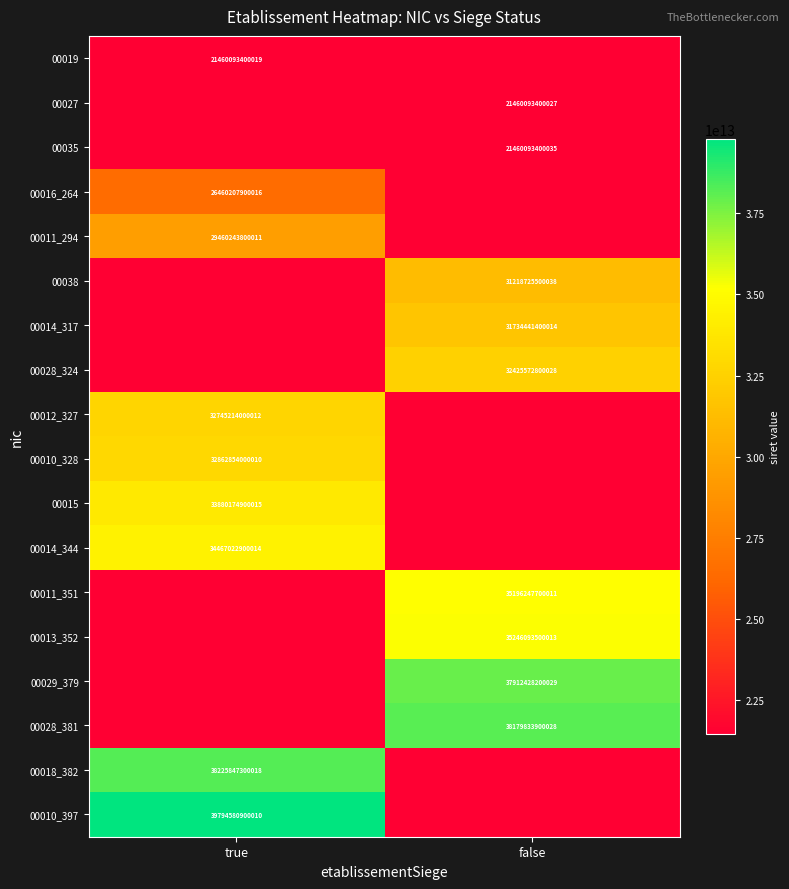

Is it true that 00014_317 equals 31734441400014 at false?

True